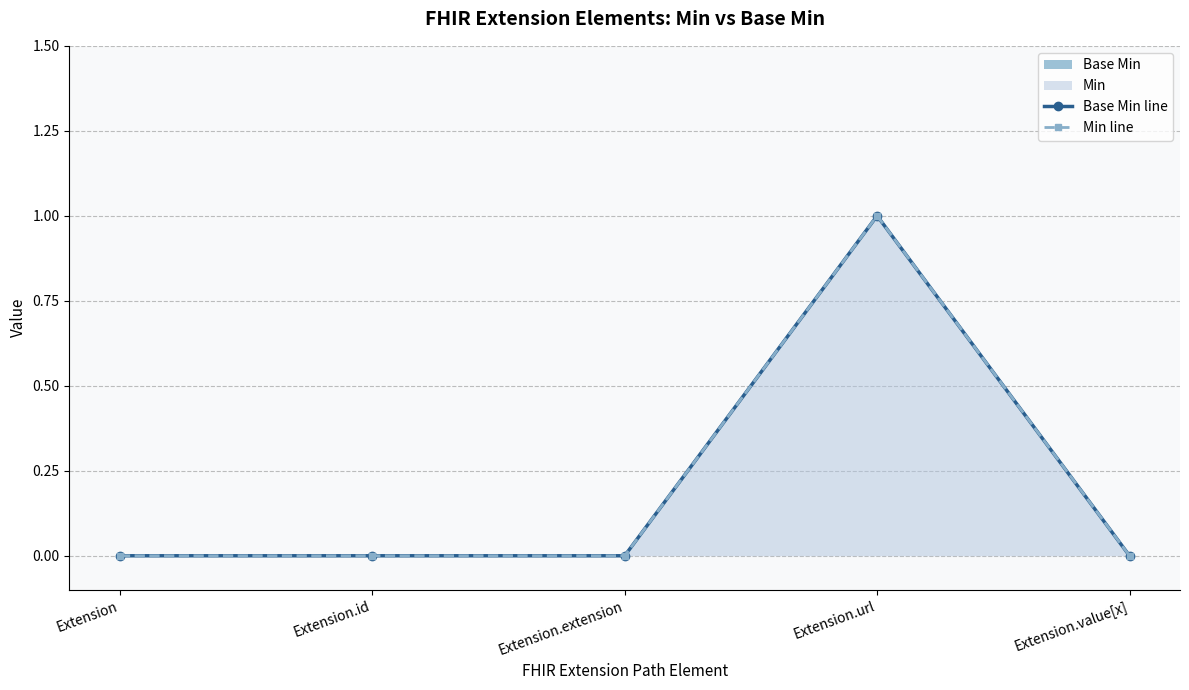

What position from the right is Extension.id?

4